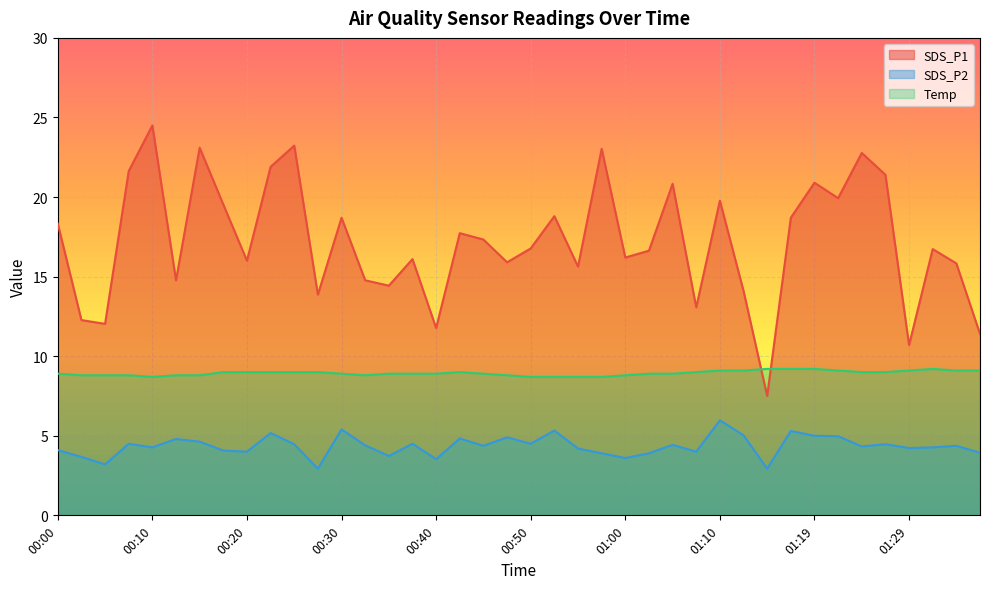

What position from the right is 00:55?

18